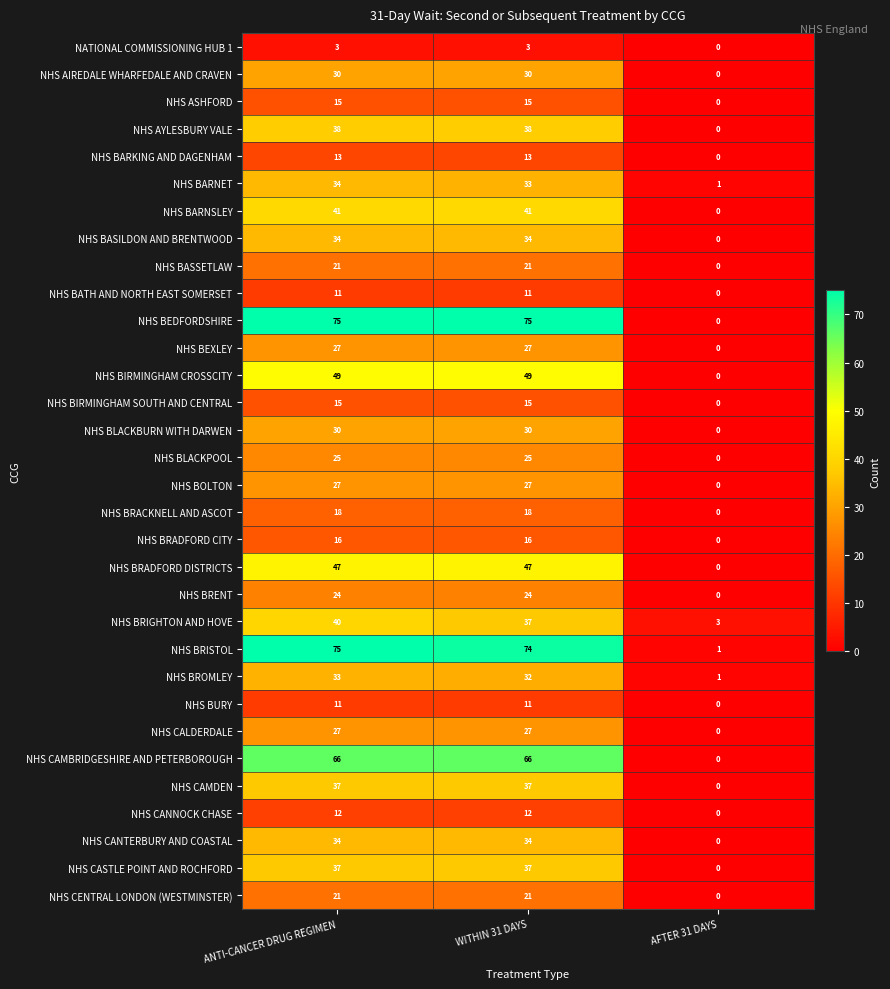

Which series has the widest spread of values?

NHS BEDFORDSHIRE